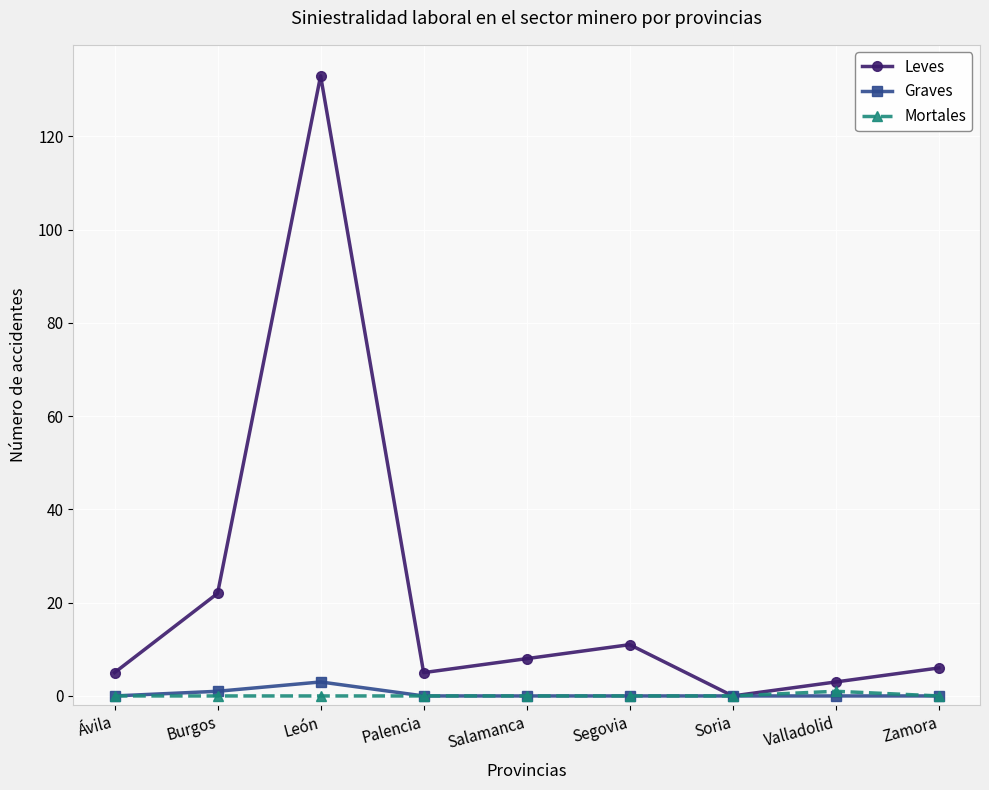

What position from the left is Zamora?

9